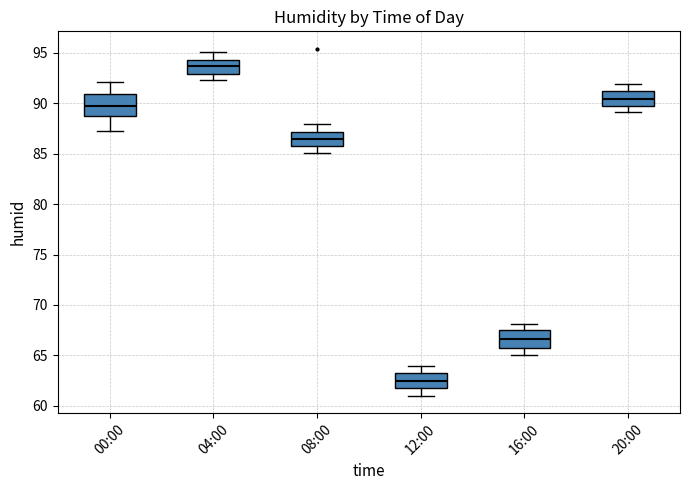

Reading left to right, transcribe this box plot: for each box, give where its median line is, the range the box spans, and where its two whiskers end, as read against the y-axis. The values are not printed on the chart, so give them approximately, as read against the axis.

00:00: median 89.5, box 88.5 to 91.0, whiskers 87.0 to 92.0
04:00: median 93.5, box 93.0 to 94.5, whiskers 92.5 to 95.0
08:00: median 86.5, box 85.5 to 87.0, whiskers 85.0 to 88.0
12:00: median 62.5, box 61.5 to 63.5, whiskers 61.0 to 64.0
16:00: median 66.5, box 65.5 to 67.5, whiskers 65.0 to 68.0
20:00: median 90.5, box 89.5 to 91.0, whiskers 89.0 to 92.0